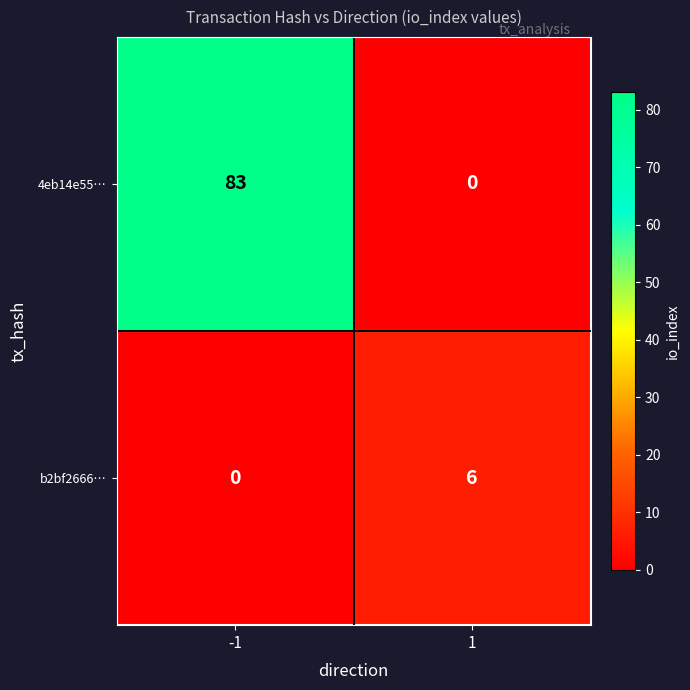

At which category does the chart reach its peak across all series?

-1